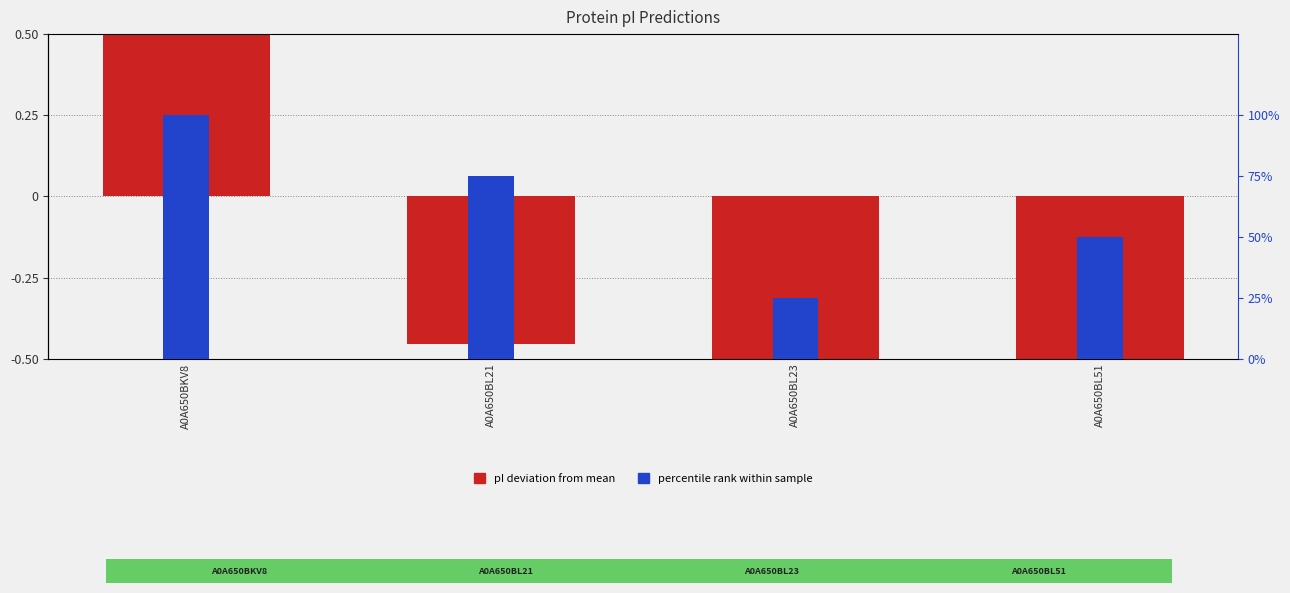

Which series has the largest total across all categories?

percentile rank within sample